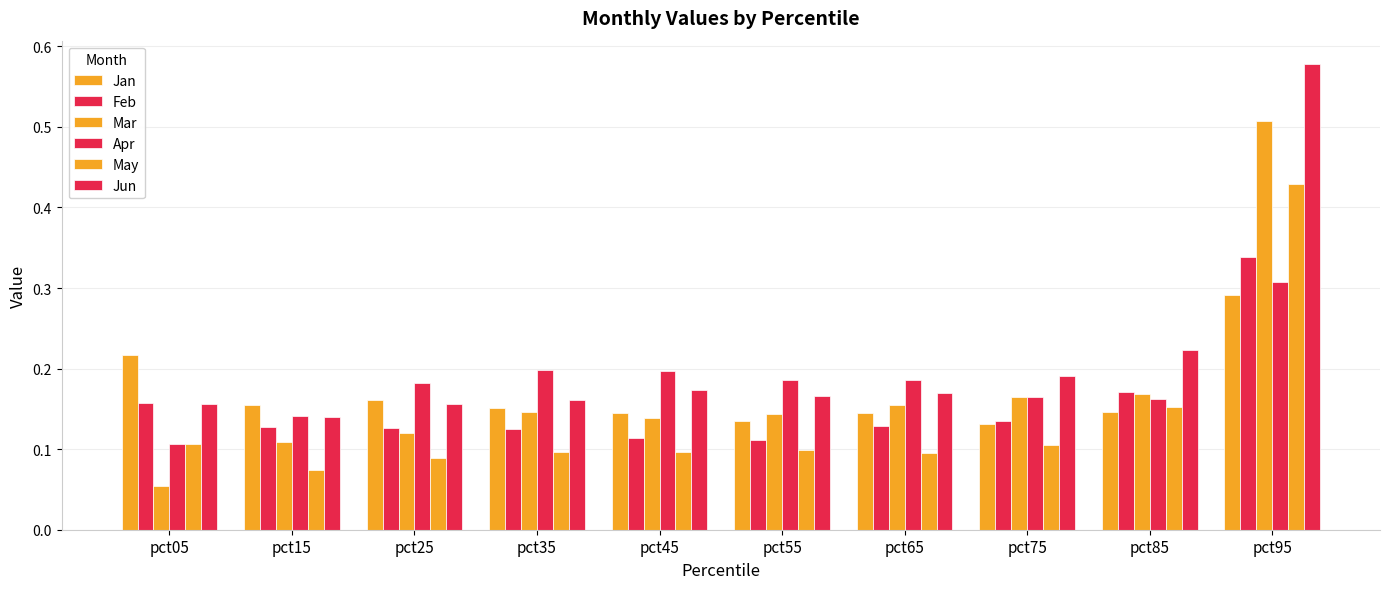

What is the value of the Jan bar at the 10th from the left?

0.3